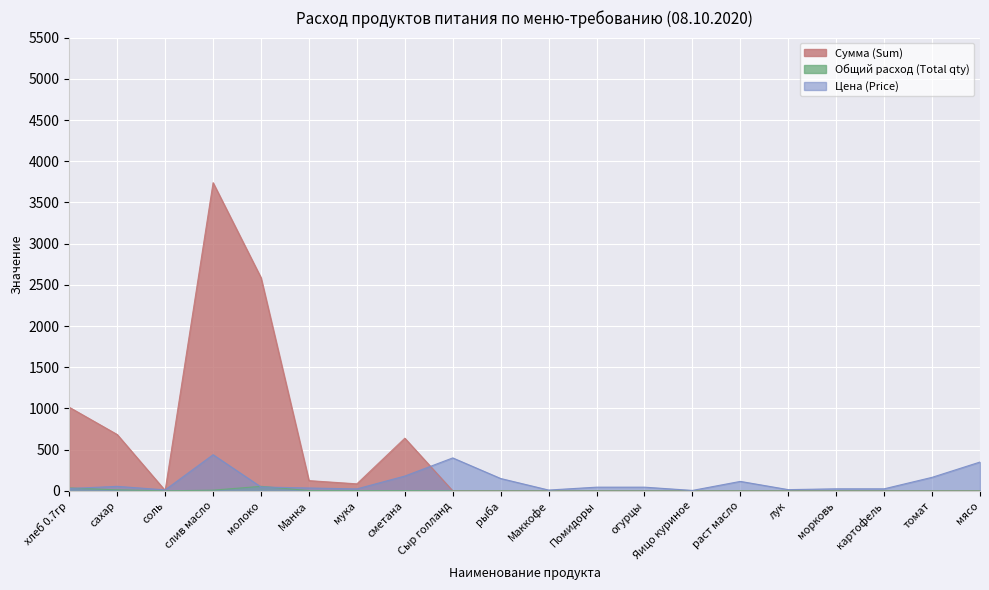

Reading left to right, list all the values displayed in this chart.

Цена (Price): хлеб 0.7гр=28.6	сахар=55.0	соль=12.0	слив масло=438.9	молоко=47.0	Манка=35.0	мука=24.0	сметана=180.0	Сыр голланд=400.0	рыба=150.0	Маккофе=10.0	Помидоры=45.0	огурцы=45.0	Яицо куриное=5.5	раст масло=115.0	лук=15.0	морковь=25.0	картофель=25.0	томат=164.3	мясо=350.0
Общий расход (Total qty): хлеб 0.7гр=35.5	сахар=12.4	соль=0.4	слив масло=8.5	молоко=55.0	Манка=3.5	мука=3.5	сметана=3.5	Сыр голланд=0.0	рыба=0.0	Маккофе=0.0	Помидоры=0.0	огурцы=0.0	Яицо куриное=0.0	раст масло=0.0	лук=0.0	морковь=0.0	картофель=0.0	томат=0.0	мясо=0.0
Сумма (Sum): хлеб 0.7гр=1014.2	сахар=683.4	соль=4.3	слив масло=3739.3	молоко=2586.2	Манка=124.2	мука=85.2	сметана=639.0	Сыр голланд=0.0	рыба=0.0	Маккофе=0.0	Помидоры=0.0	огурцы=0.0	Яицо куриное=0.0	раст масло=0.0	лук=0.0	морковь=0.0	картофель=0.0	томат=0.0	мясо=0.0